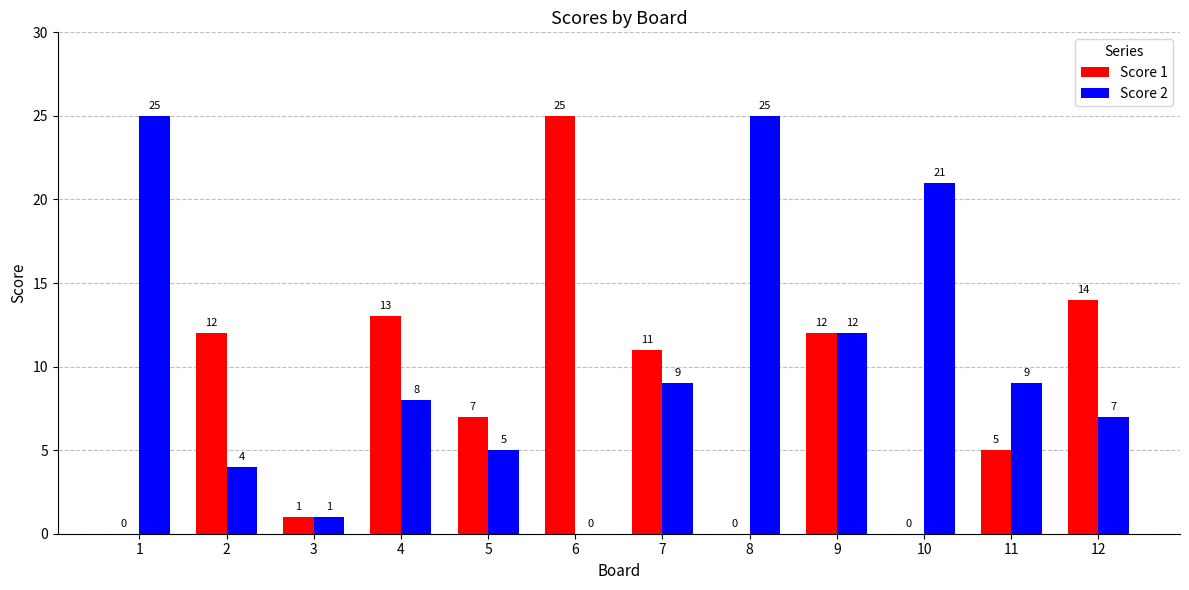

What is the sum of all Score 2 values?

126